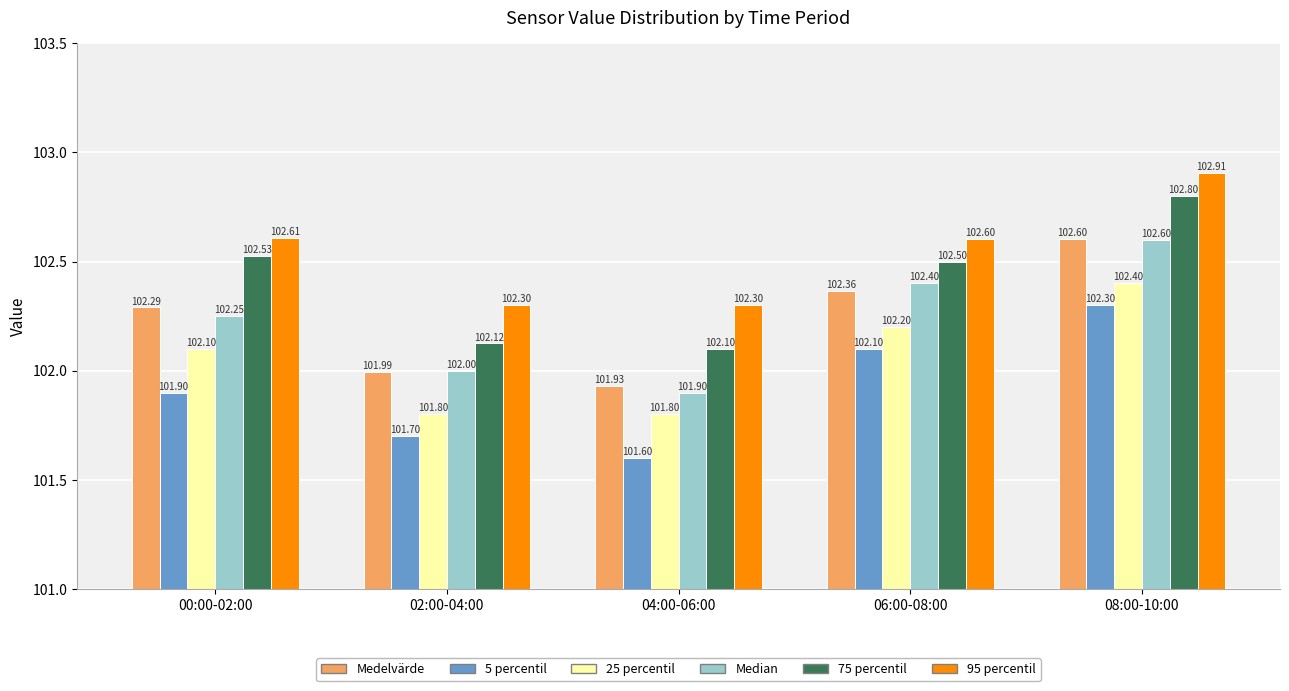

Between 02:00-04:00 and 08:00-10:00, which series saw the biggest shift?

75 percentil